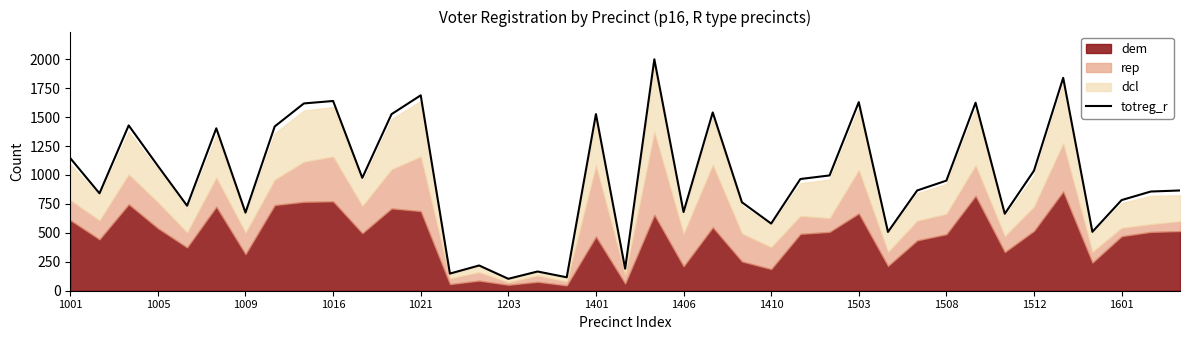

True or false: totreg_r has a value of 1688 at 1021.

True